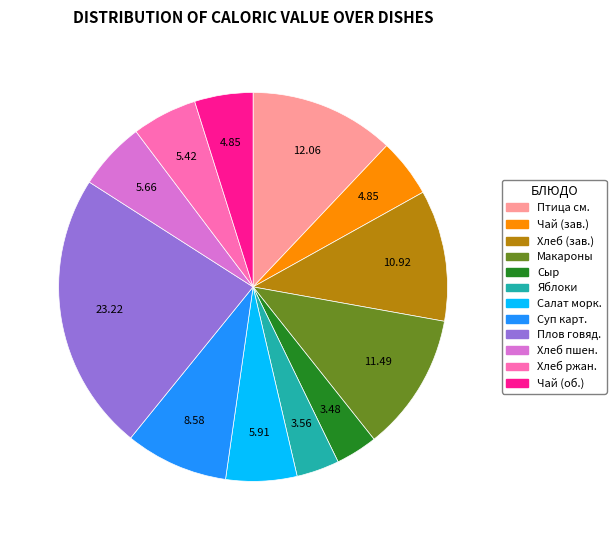

Does any single category account for the majority?

No